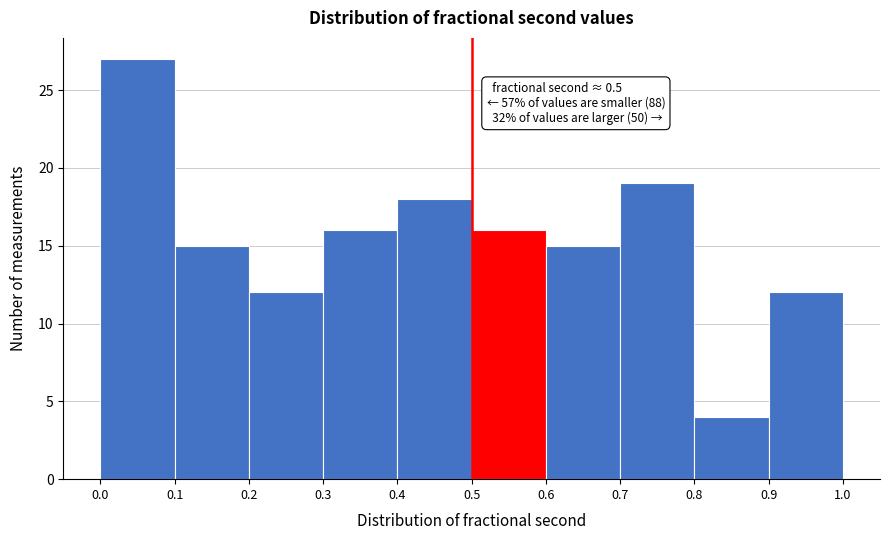

Over which range of the x-axis is the bar tallest?

0.0 to 0.1